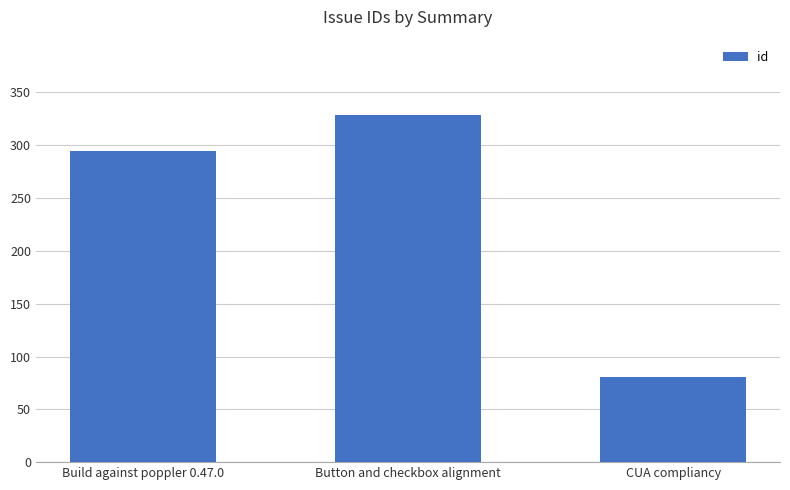

Which label corresponds to the largest value in the chart?

Button and checkbox alignment